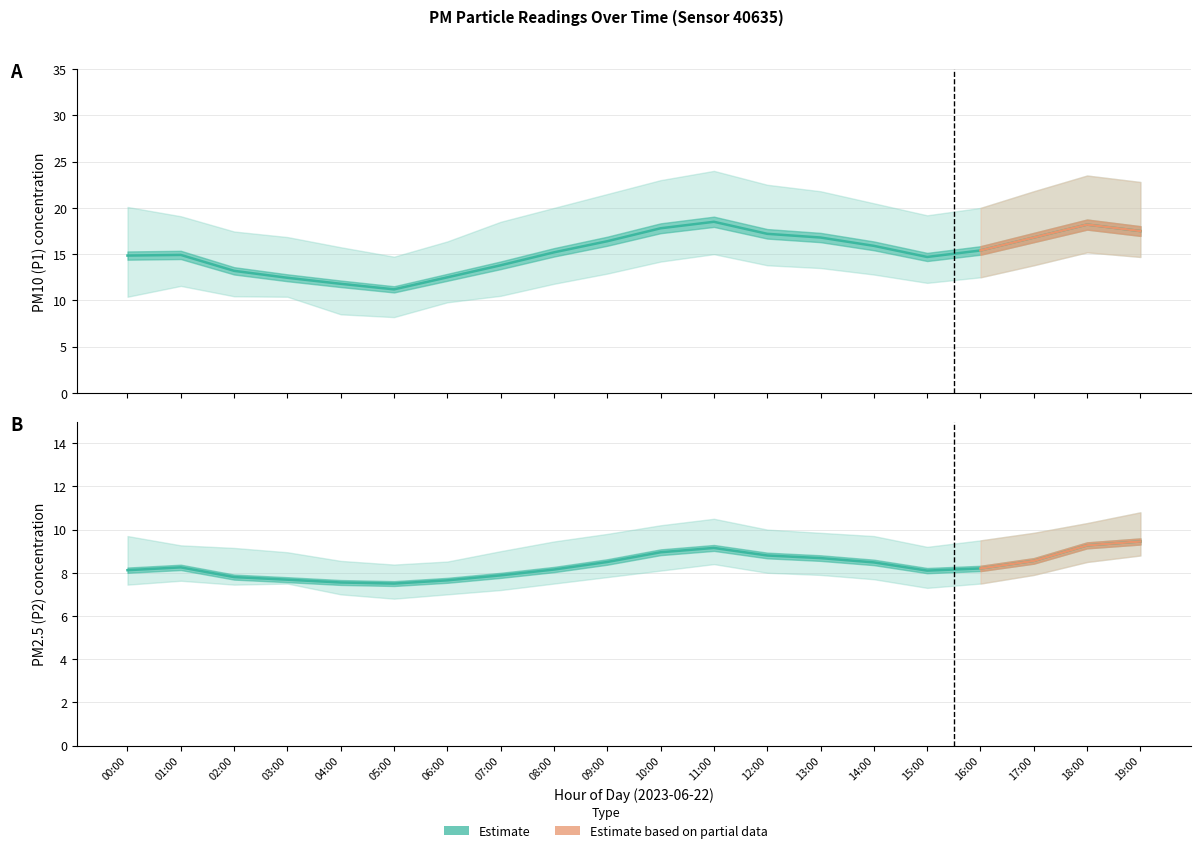

Reading left to right, what are all the values shown in this chart?

P1: 14.8	14.9	13.2	12.4	11.8	11.2	12.5	13.8	15.2	16.4	17.8	18.5	17.2	16.8	15.9	14.7	15.4	16.8	18.2	17.5
P1_upper: 20.1	19.1	17.4	16.9	15.8	14.7	16.4	18.5	20.0	21.5	23.0	24.0	22.5	21.8	20.5	19.2	20.0	21.8	23.5	22.8
P1_lower: 10.4	11.6	10.4	10.4	8.5	8.2	9.8	10.5	11.8	12.9	14.2	15.0	13.8	13.5	12.8	11.9	12.5	13.8	15.2	14.7
P2: 8.1	8.2	7.8	7.7	7.5	7.5	7.7	7.9	8.2	8.5	8.9	9.2	8.8	8.7	8.5	8.1	8.2	8.6	9.3	9.4
P2_upper: 9.7	9.3	9.2	8.9	8.6	8.4	8.5	9.0	9.4	9.8	10.2	10.5	10.0	9.8	9.7	9.2	9.5	9.8	10.3	10.8
P2_lower: 7.5	7.6	7.5	7.5	7.0	6.8	7.0	7.2	7.5	7.8	8.1	8.4	8.0	7.9	7.7	7.3	7.5	7.9	8.5	8.8